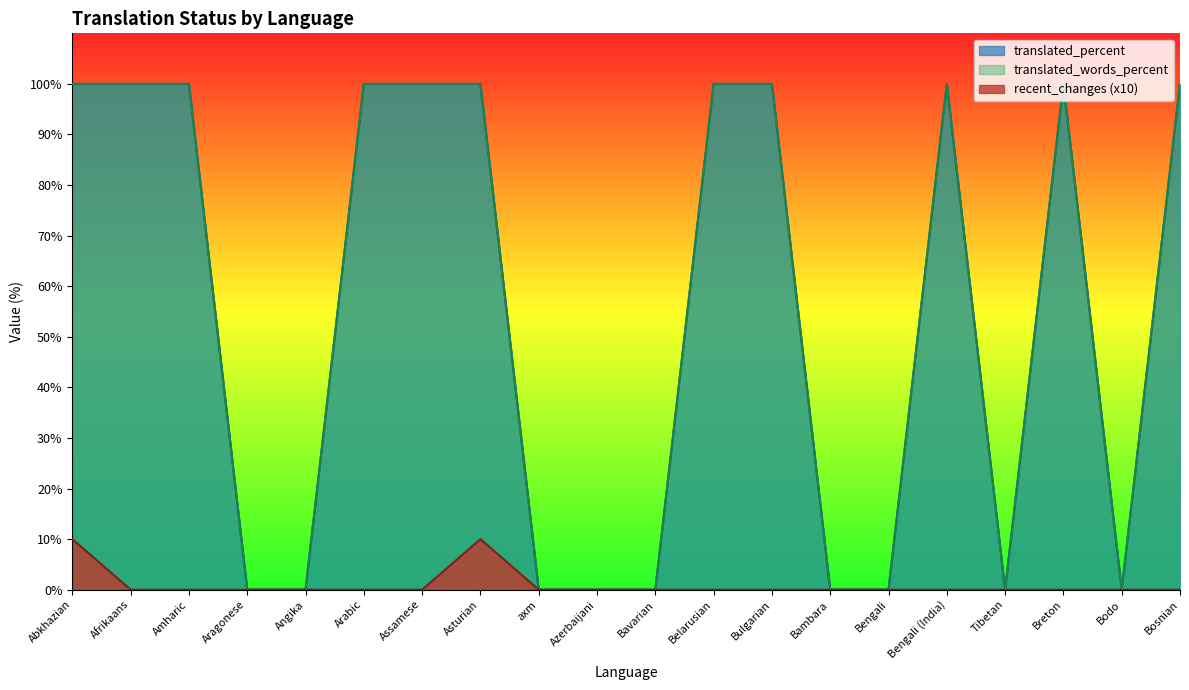

Reading left to right, list all the values displayed in this chart.

recent_changes: 10	0	0	0	0	0	0	10	0	0	0	0	0	0	0	0	0	0	0	0
translated: 100	100	100	0	0	100	100	100	0	0	0	100	100	0	0	100	0	100	0	100
translated_percent: 100	100	100	0	0	100	100	100	0	0	0	100	100	0	0	100	0	100	0	100